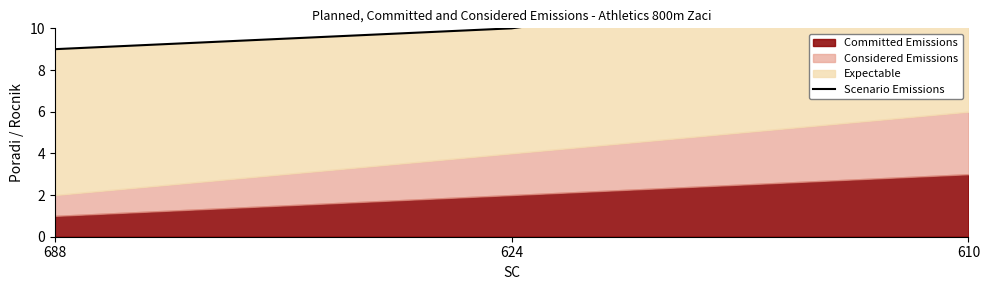

The chart shows a value of 5 at 688. True or false?

False